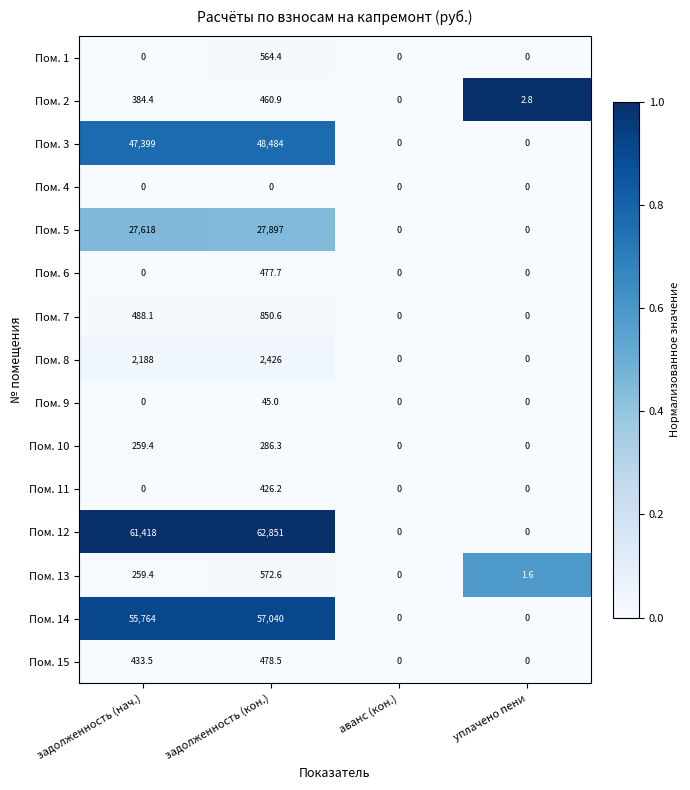

What is the sum of the Пом. 3 values at уплачено пени and задолженность (нач.)?

47399.0